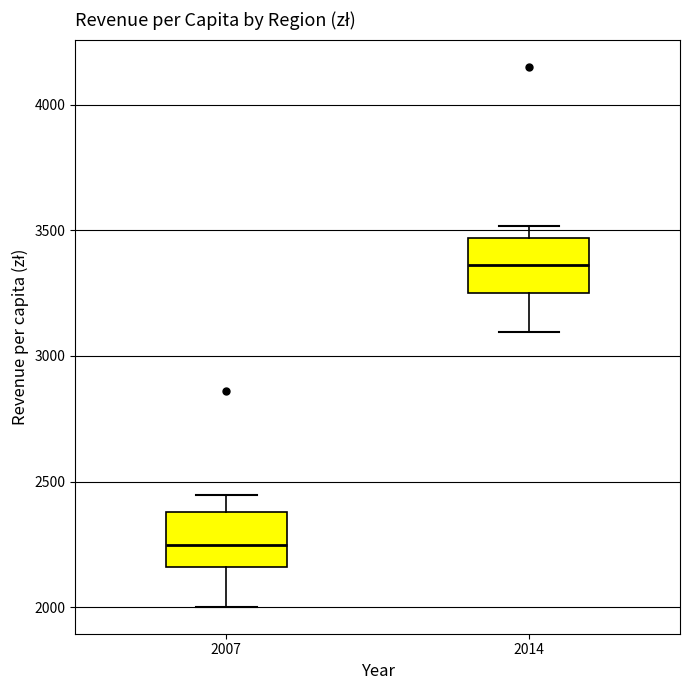

Where does the median line of the box at x = 2014 sit on the y-axis? The values are not printed on the chart, so give them approximately, as read against the axis.

3350